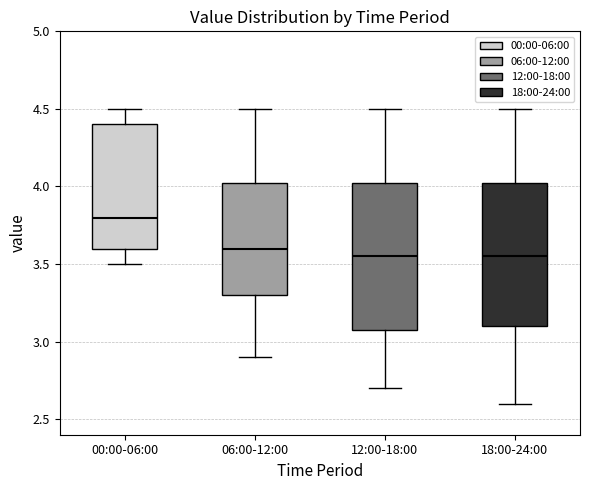

Where does the upper whisker of the box for 18:00-24:00 end on the y-axis? The values are not printed on the chart, so give them approximately, as read against the axis.

4.50